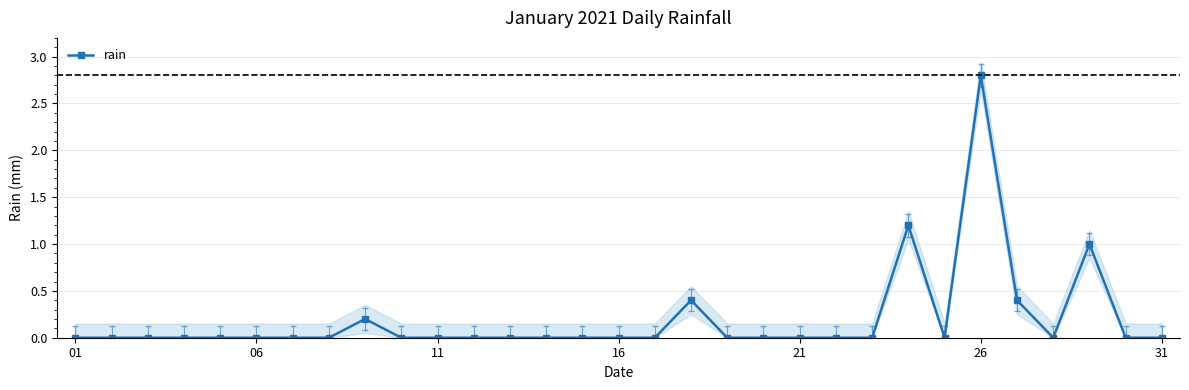

Reading left to right, extract all data points from this chart.

0.0	0.0	0.0	0.0	0.0	0.0	0.0	0.0	0.2	0.0	0.0	0.0	0.0	0.0	0.0	0.0	0.0	0.4	0.0	0.0	0.0	0.0	0.0	1.2	0.0	2.8	0.4	0.0	1.0	0.0	0.0